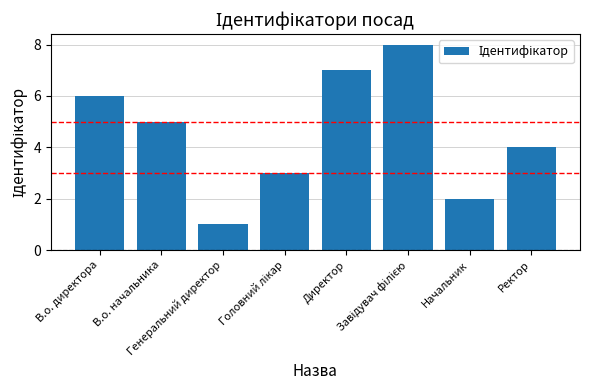

What is the greatest value displayed?

8